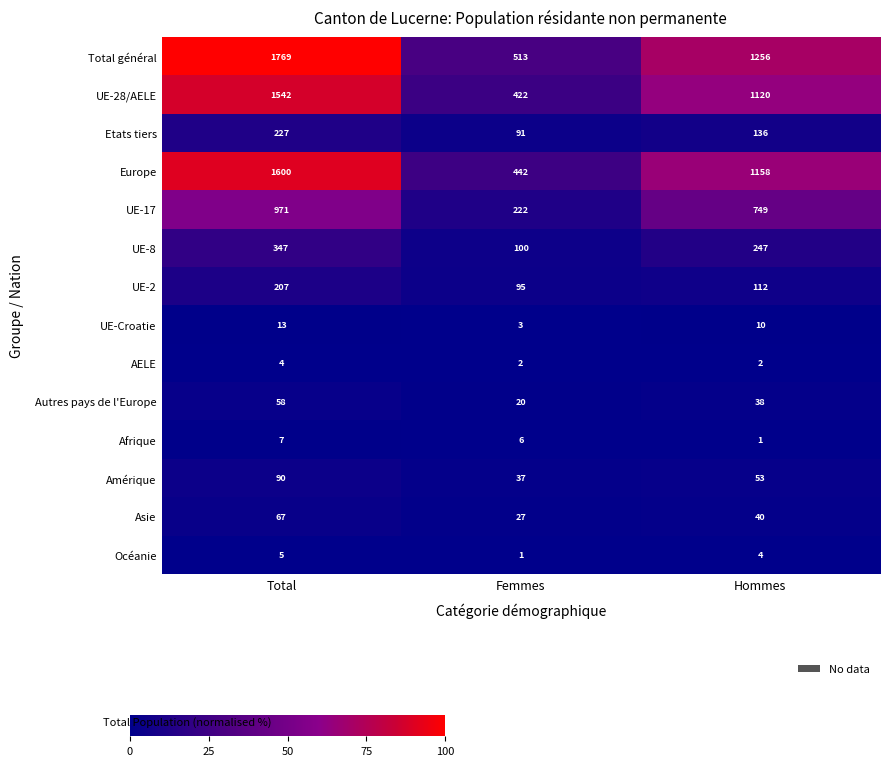

True or false: Océanie has a value of 5 at Total.

True